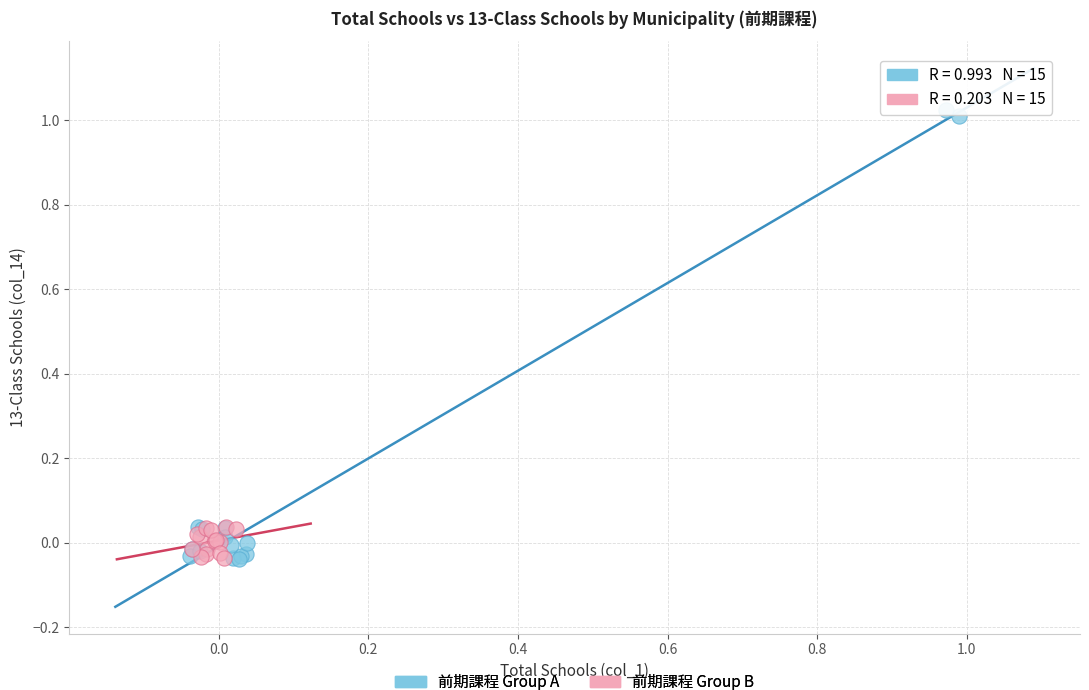

Which series has the widest spread of Y values?

前期課程 Group A